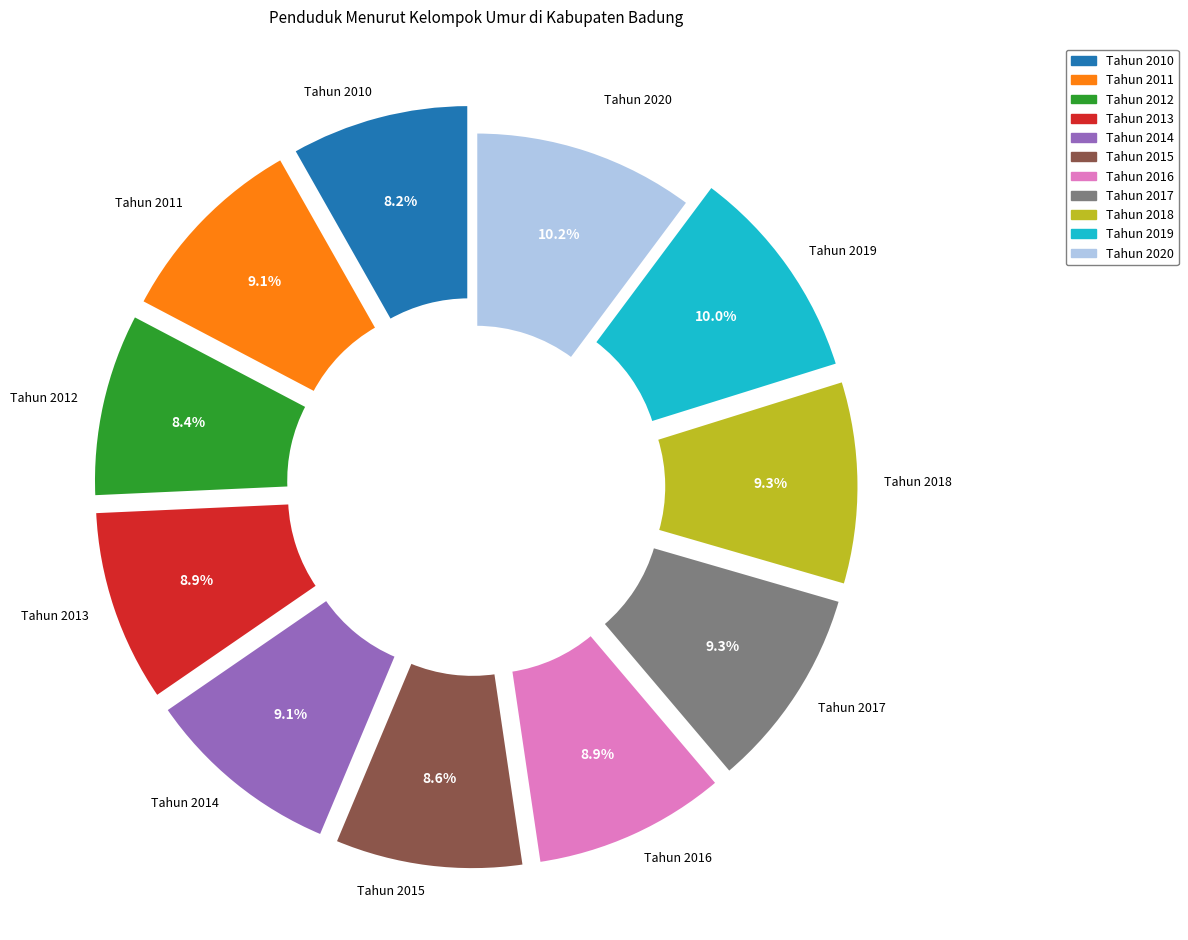

To the nearest percent, what portion does Tahun 2018 represent?

9%